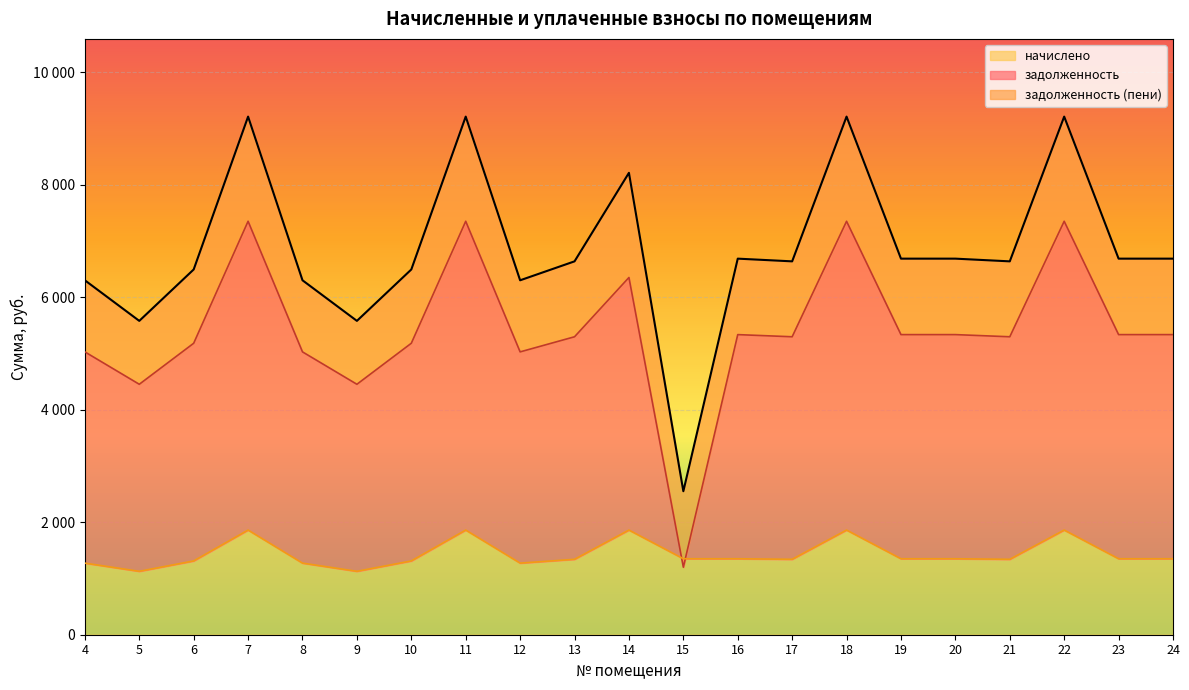

At which category is the sum across all series the highest?

7